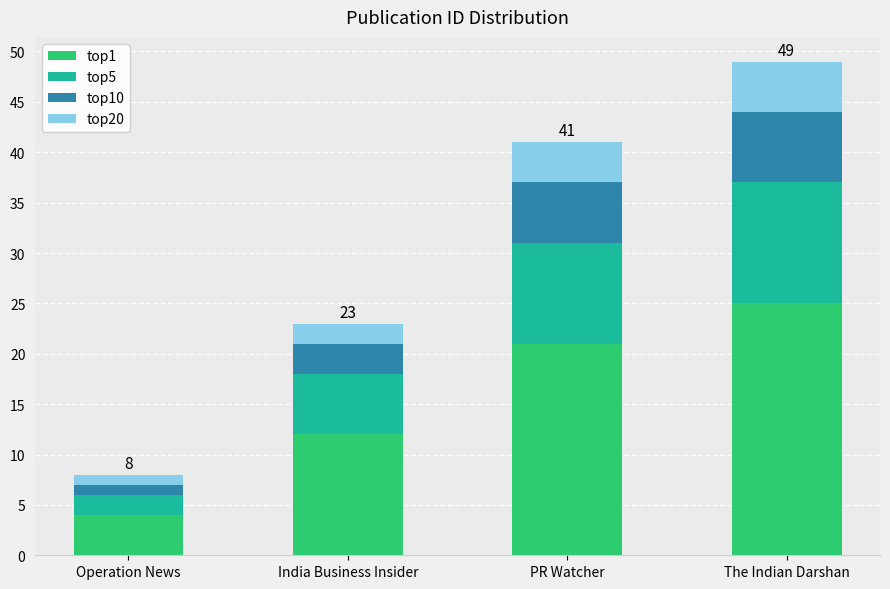

Is it true that top1 equals 7 at India Business Insider?

False